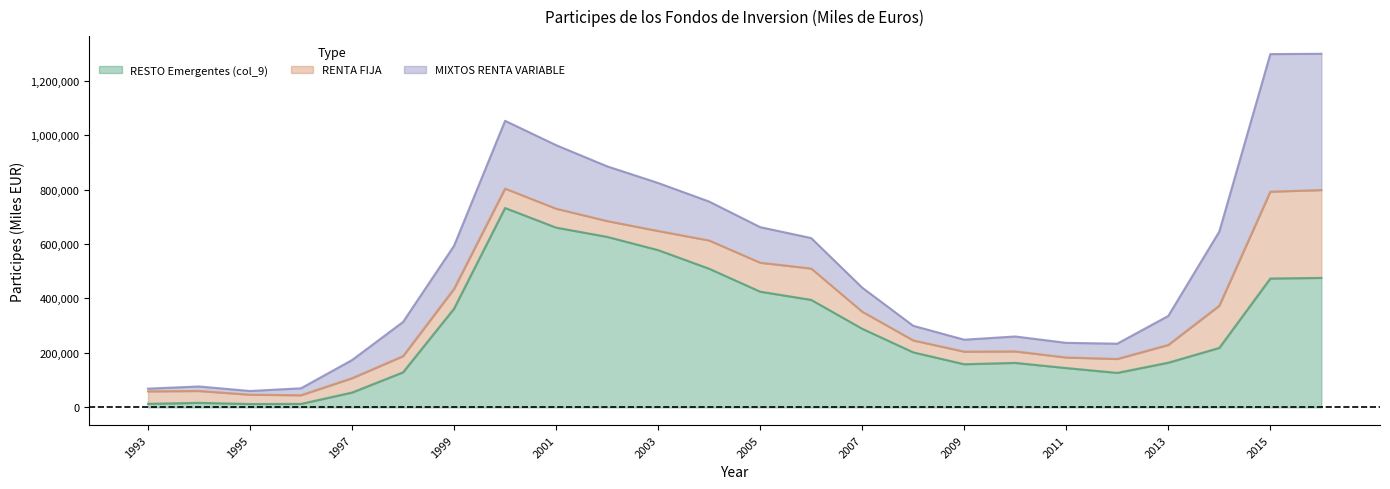

Where do RENTA FIJA and RESTO Emergentes (col_9) first cross each other?

1996 and 1997